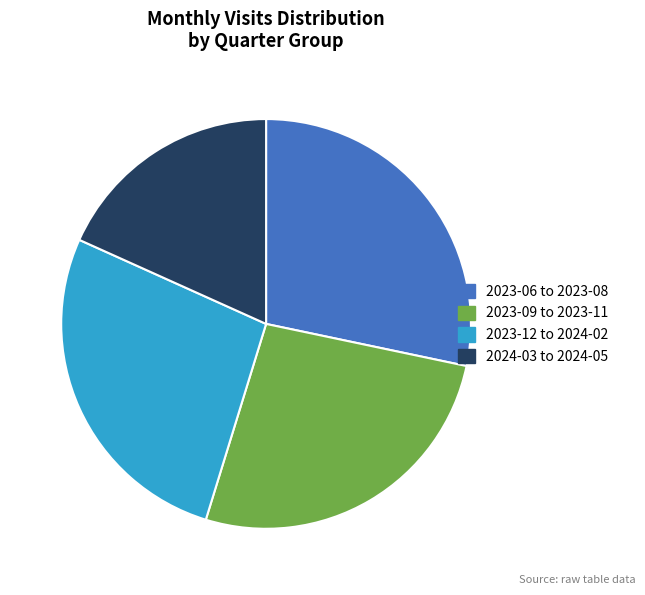

What is the ratio of the value at 2023-09 to 2023-11 to the value at 2023-06 to 2023-08?

0.9